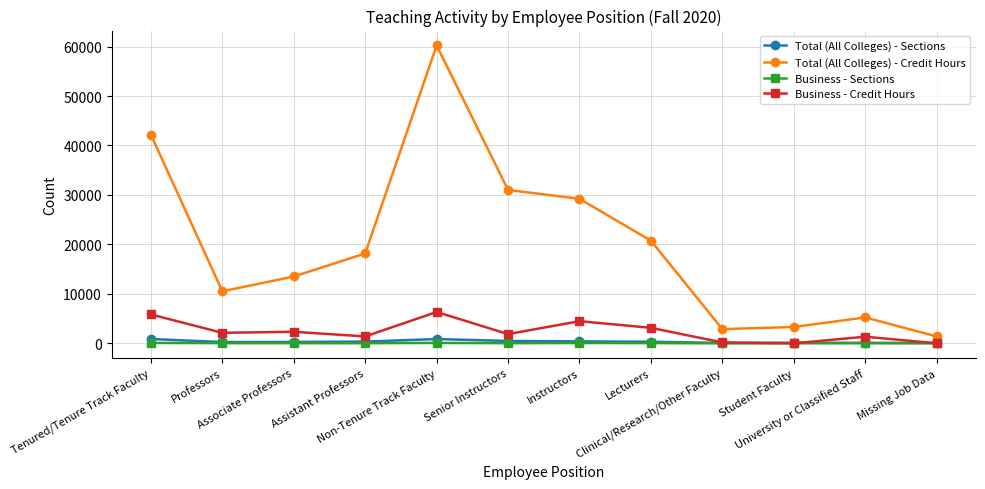

True or false: Total (All Colleges) - Credit Hours has more than 0 interior local peaks.

True